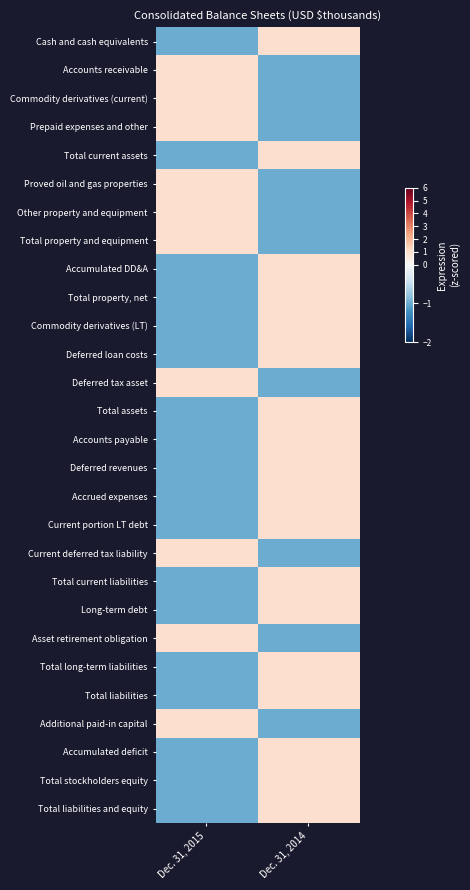

Reading left to right, transcribe all the data shown in this chart.

Cash and cash equivalents: Dec. 31, 2015=-1	Dec. 31, 2014=1
Accounts receivable: Dec. 31, 2015=1	Dec. 31, 2014=-1
Commodity derivatives (current): Dec. 31, 2015=1	Dec. 31, 2014=-1
Prepaid expenses and other: Dec. 31, 2015=1	Dec. 31, 2014=-1
Total current assets: Dec. 31, 2015=-1	Dec. 31, 2014=1
Proved oil and gas properties: Dec. 31, 2015=1	Dec. 31, 2014=-1
Other property and equipment: Dec. 31, 2015=1	Dec. 31, 2014=-1
Total property and equipment: Dec. 31, 2015=1	Dec. 31, 2014=-1
Accumulated DD&A: Dec. 31, 2015=-1	Dec. 31, 2014=1
Total property, net: Dec. 31, 2015=-1	Dec. 31, 2014=1
Commodity derivatives (LT): Dec. 31, 2015=-1	Dec. 31, 2014=1
Deferred loan costs: Dec. 31, 2015=-1	Dec. 31, 2014=1
Deferred tax asset: Dec. 31, 2015=1	Dec. 31, 2014=-1
Total assets: Dec. 31, 2015=-1	Dec. 31, 2014=1
Accounts payable: Dec. 31, 2015=-1	Dec. 31, 2014=1
Deferred revenues: Dec. 31, 2015=-1	Dec. 31, 2014=1
Accrued expenses: Dec. 31, 2015=-1	Dec. 31, 2014=1
Current portion LT debt: Dec. 31, 2015=-1	Dec. 31, 2014=1
Current deferred tax liability: Dec. 31, 2015=1	Dec. 31, 2014=-1
Total current liabilities: Dec. 31, 2015=-1	Dec. 31, 2014=1
Long-term debt: Dec. 31, 2015=-1	Dec. 31, 2014=1
Asset retirement obligation: Dec. 31, 2015=1	Dec. 31, 2014=-1
Total long-term liabilities: Dec. 31, 2015=-1	Dec. 31, 2014=1
Total liabilities: Dec. 31, 2015=-1	Dec. 31, 2014=1
Additional paid-in capital: Dec. 31, 2015=1	Dec. 31, 2014=-1
Accumulated deficit: Dec. 31, 2015=-1	Dec. 31, 2014=1
Total stockholders equity: Dec. 31, 2015=-1	Dec. 31, 2014=1
Total liabilities and equity: Dec. 31, 2015=-1	Dec. 31, 2014=1